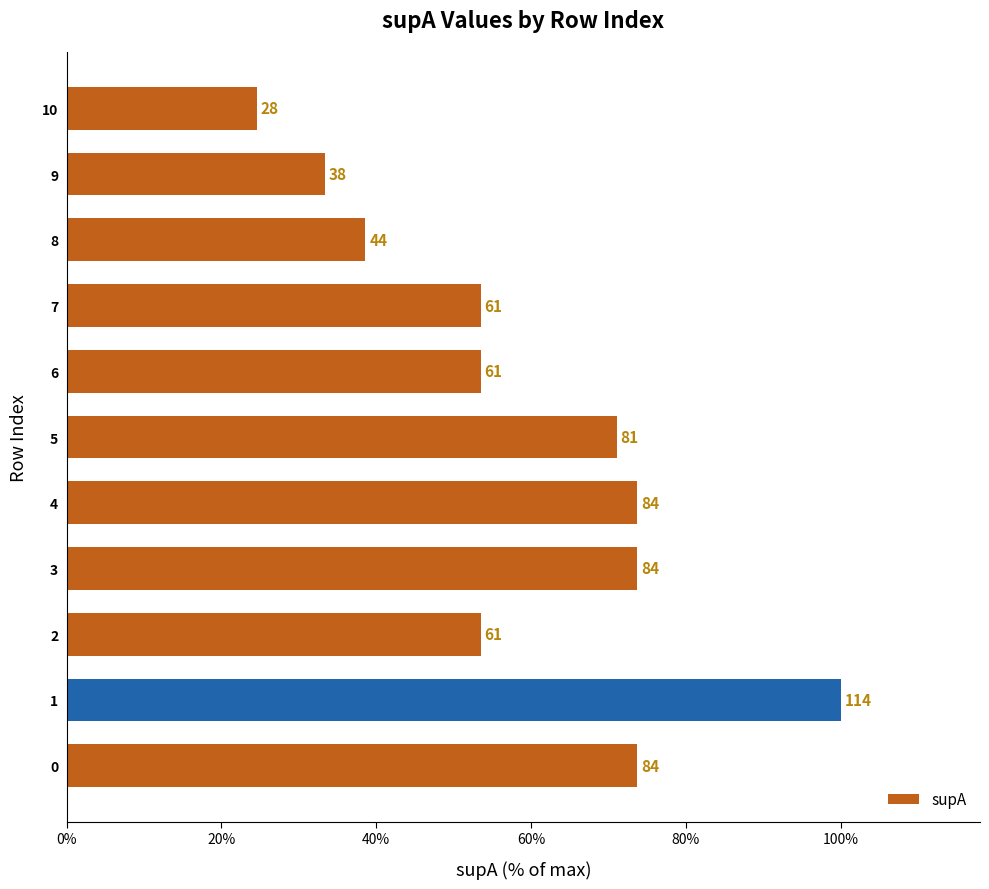

Is it true that the value at 8 is 0.2?

False